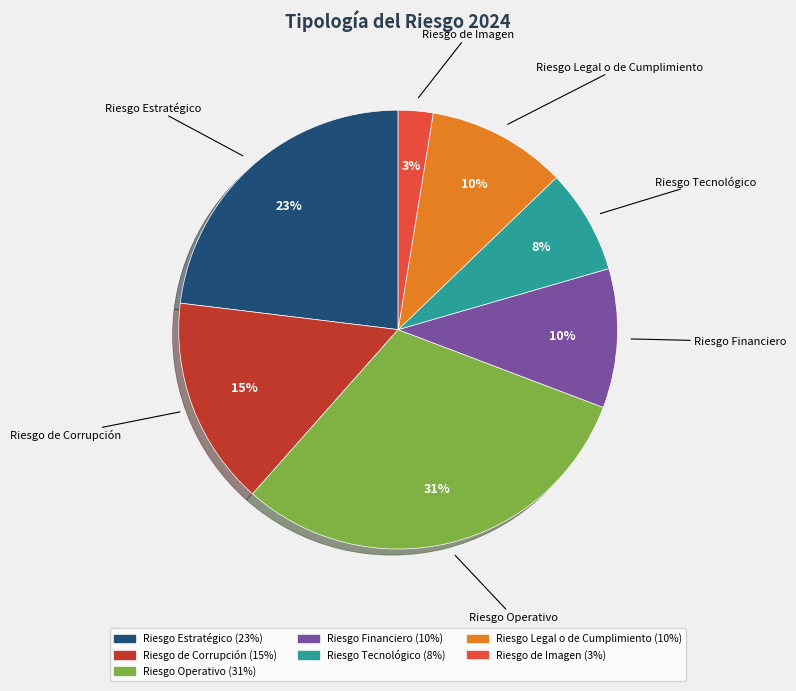

Between Riesgo de Imagen and Riesgo Operativo, which is larger?

Riesgo Operativo